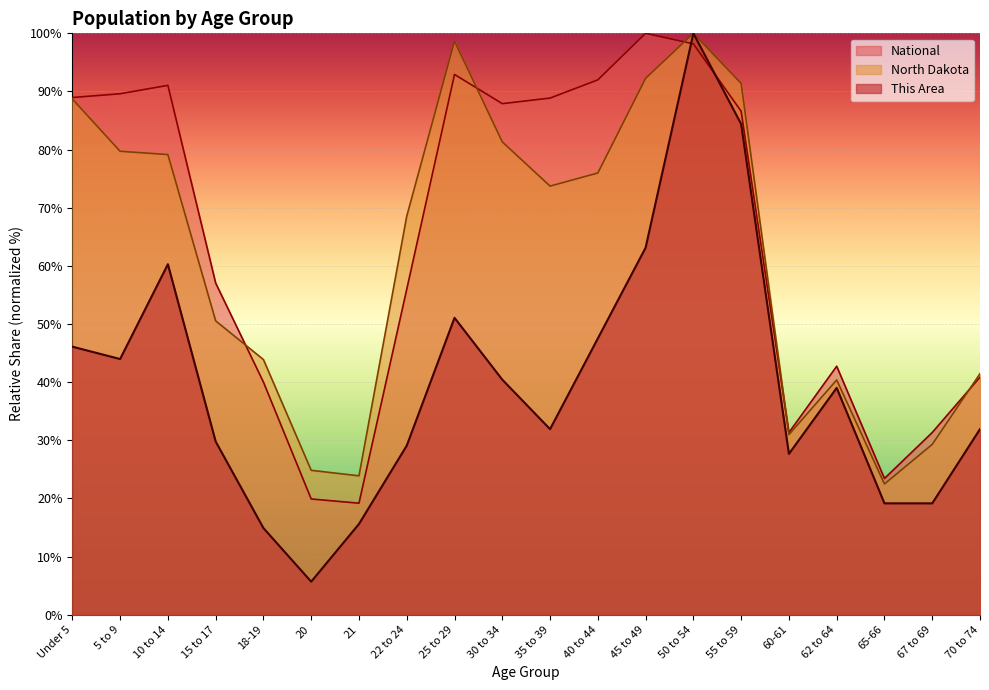

Rank the categories by North Dakota value from highest to lowest.

50 to 54, 25 to 29, 45 to 49, 55 to 59, Under 5, 30 to 34, 5 to 9, 10 to 14, 40 to 44, 35 to 39, 22 to 24, 15 to 17, 18-19, 70 to 74, 62 to 64, 60-61, 67 to 69, 20, 21, 65-66